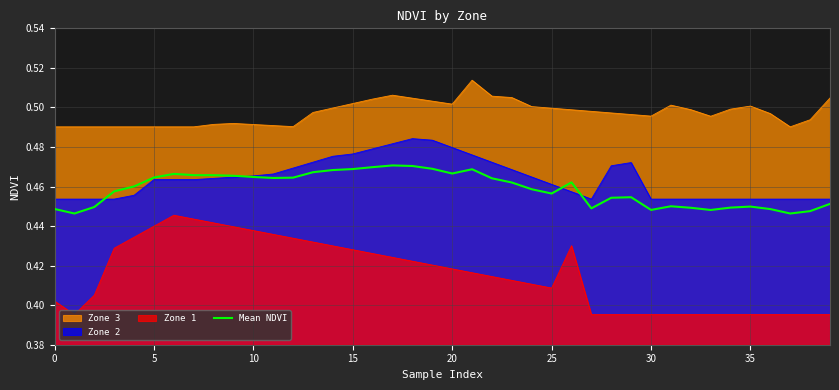

True or false: the data shows 0.3 at 26.

False